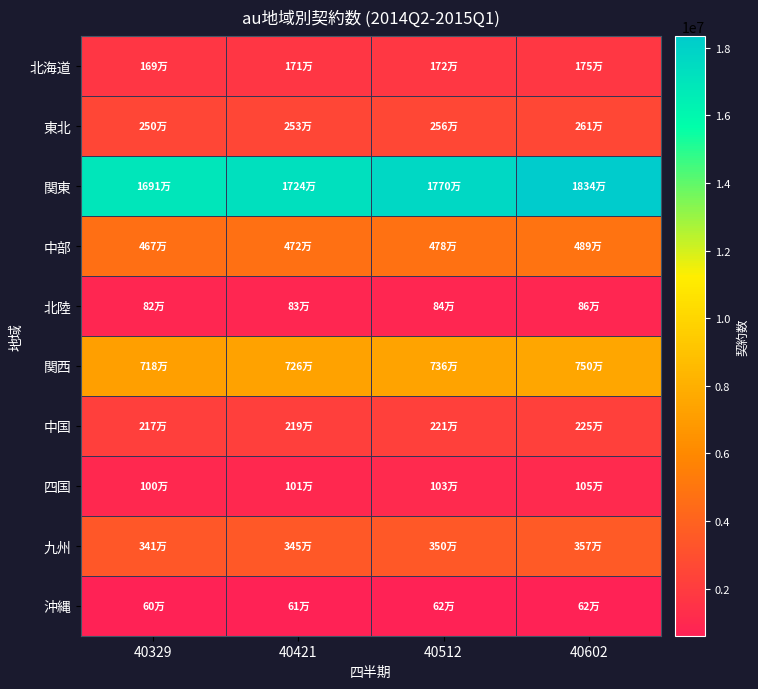

What is the minimum value shown in the chart?

609000